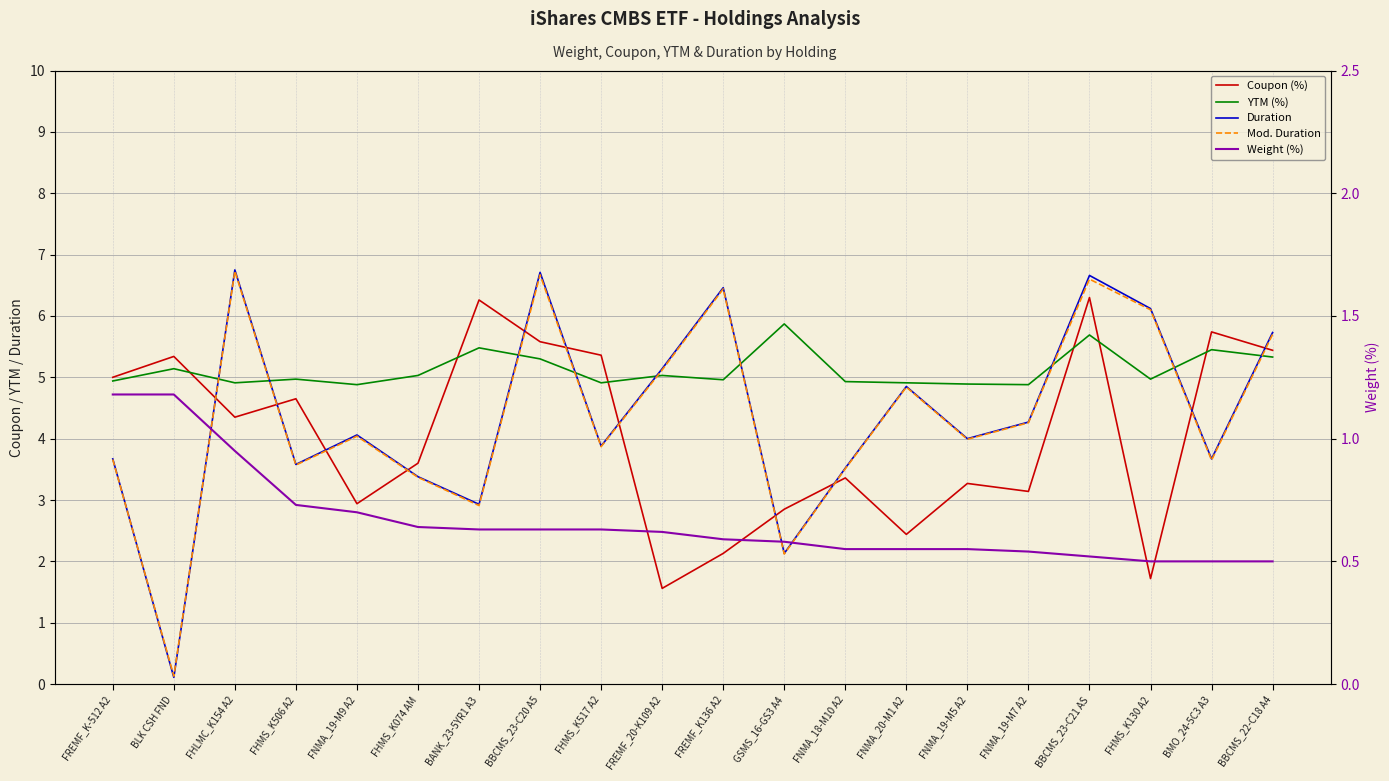

How many times do Mod. Duration and Duration cross each other?

2